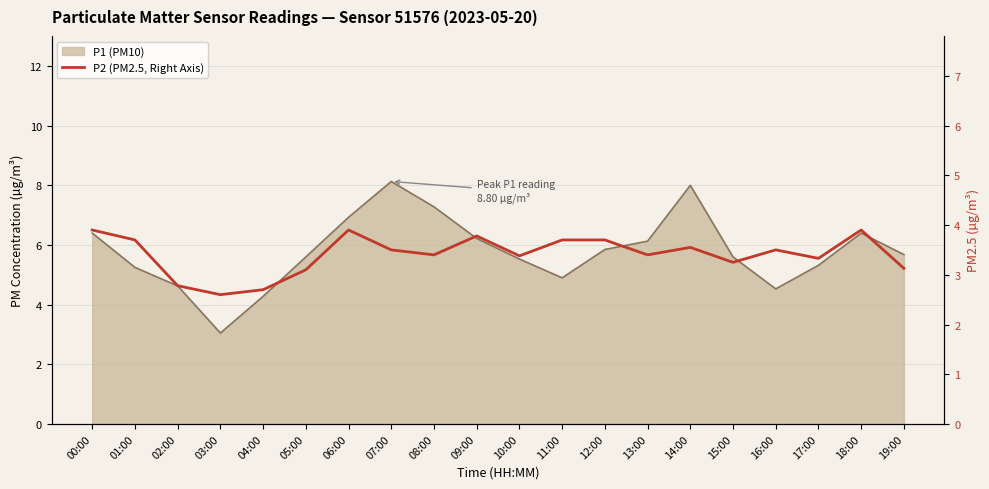

What is the label of the 9th point from the right?

11:00